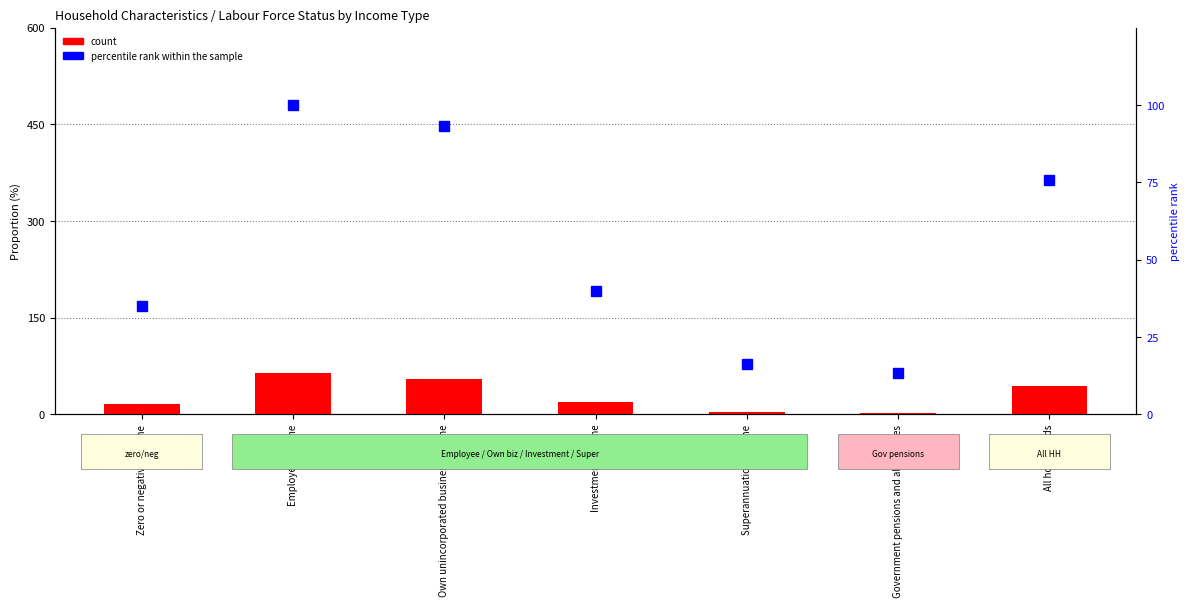

Is it true that count equals 22.5 at Employee income?

False